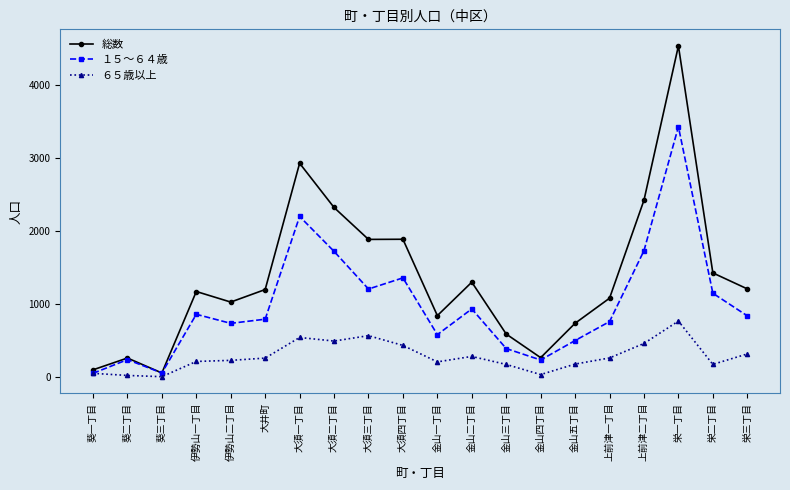

Rank the series by their average value, from highest to lowest.

総数, １５～６４歳, ６５歳以上